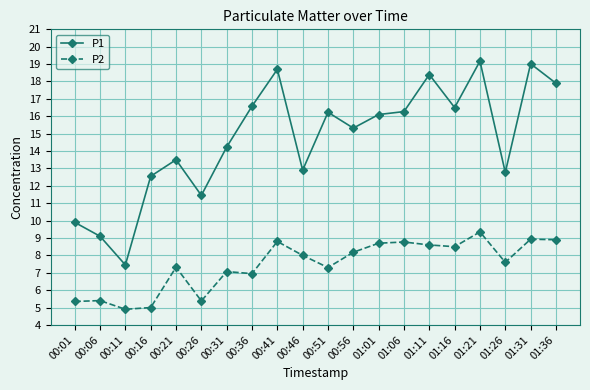

Rank the series at 00:11 from highest to lowest value.

P1, P2